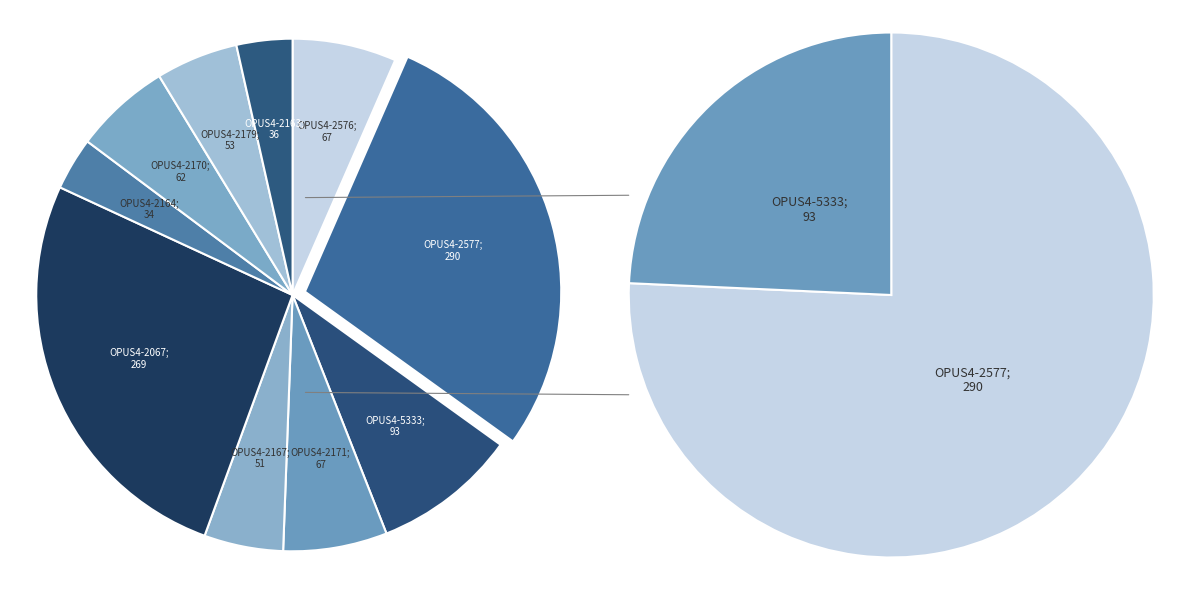

Which has a higher value, OPUS4-2171 or OPUS4-2179?

OPUS4-2171